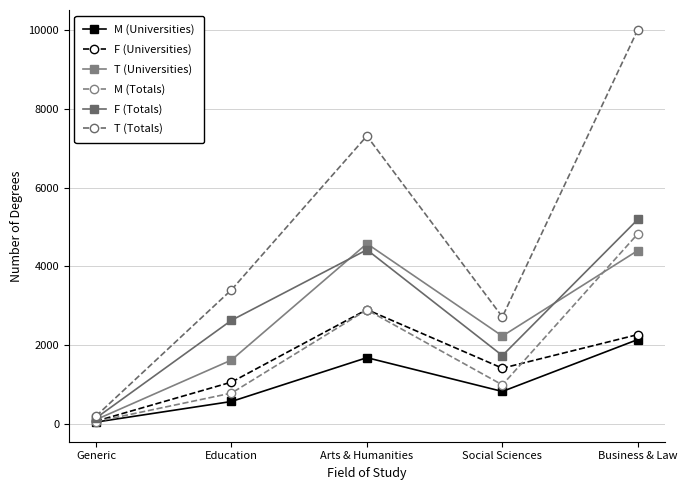

Is this an area chart (filled region under the line)?

No